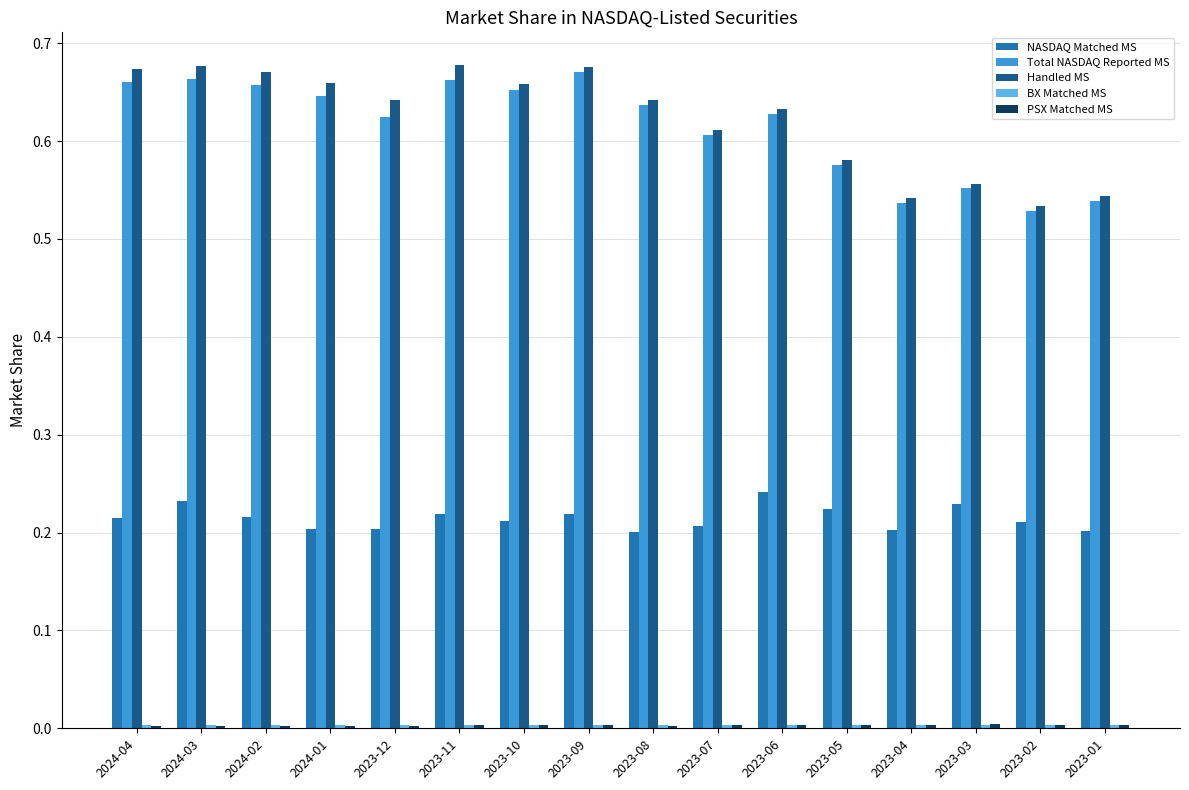

The Total NASDAQ Reported MS series shows 0.6 at 2023-03. True or false?

True